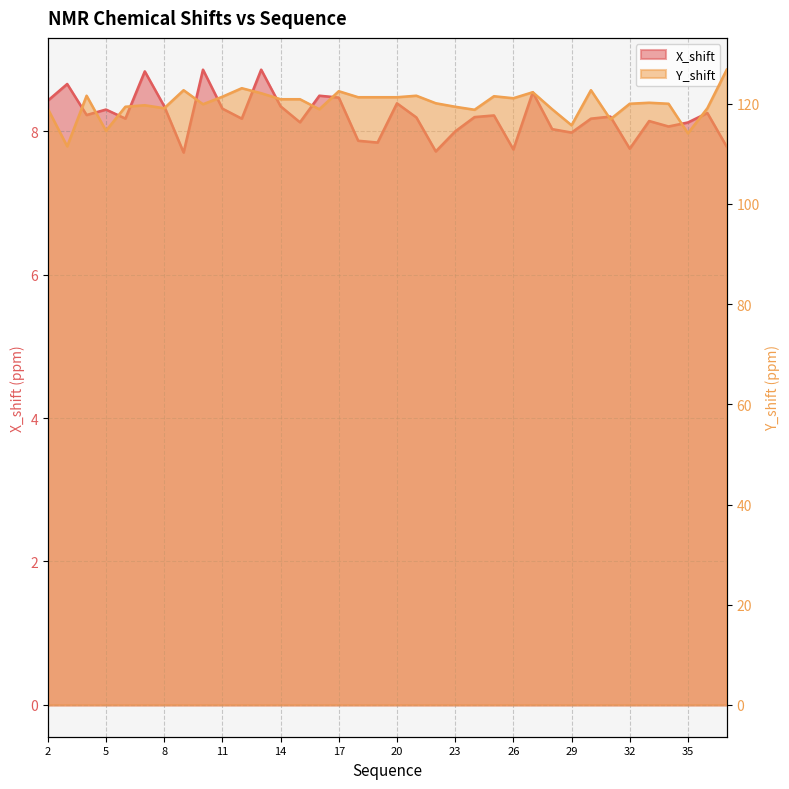

True or false: X_shift has a value of 13.3 at 2.

False